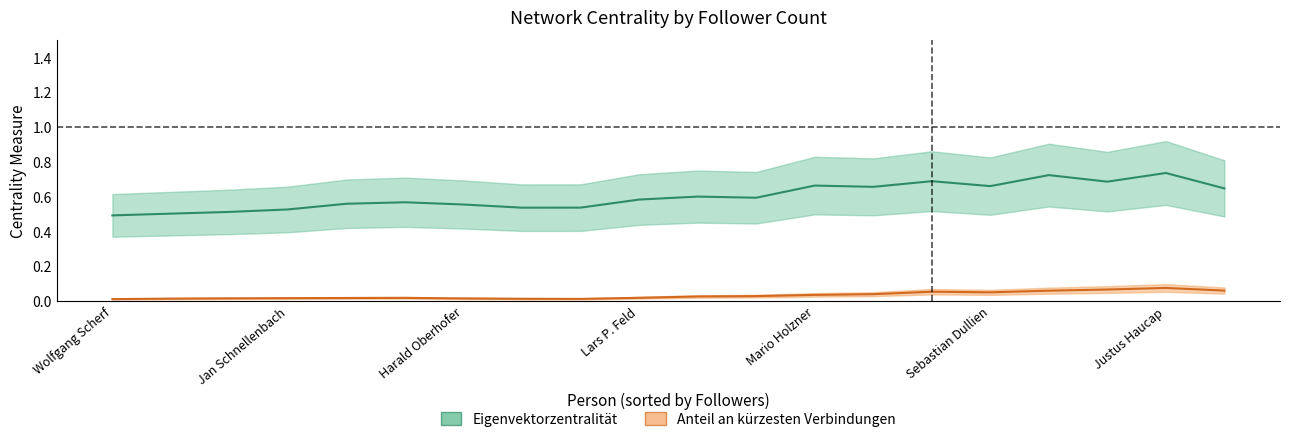

What are all the series names shown in the legend?

Eigenvektorzentralität, Anteil an kürzesten Verbindungen